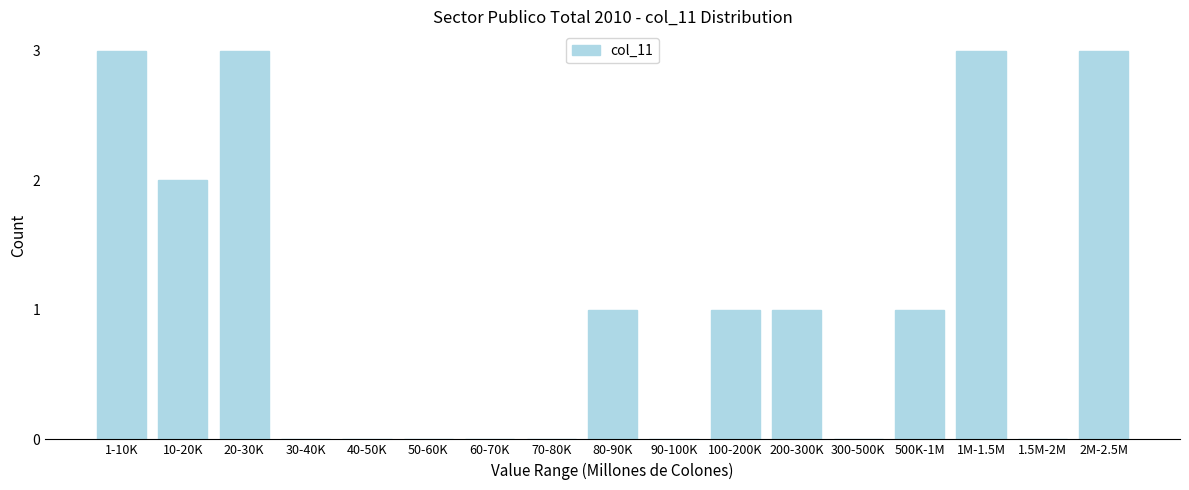

Reading right to left, extract all data points from this chart.

2M-2.5M=3	1.5M-2M=0	1M-1.5M=3	500K-1M=1	300-500K=0	200-300K=1	100-200K=1	90-100K=0	80-90K=1	70-80K=0	60-70K=0	50-60K=0	40-50K=0	30-40K=0	20-30K=3	10-20K=2	1-10K=3